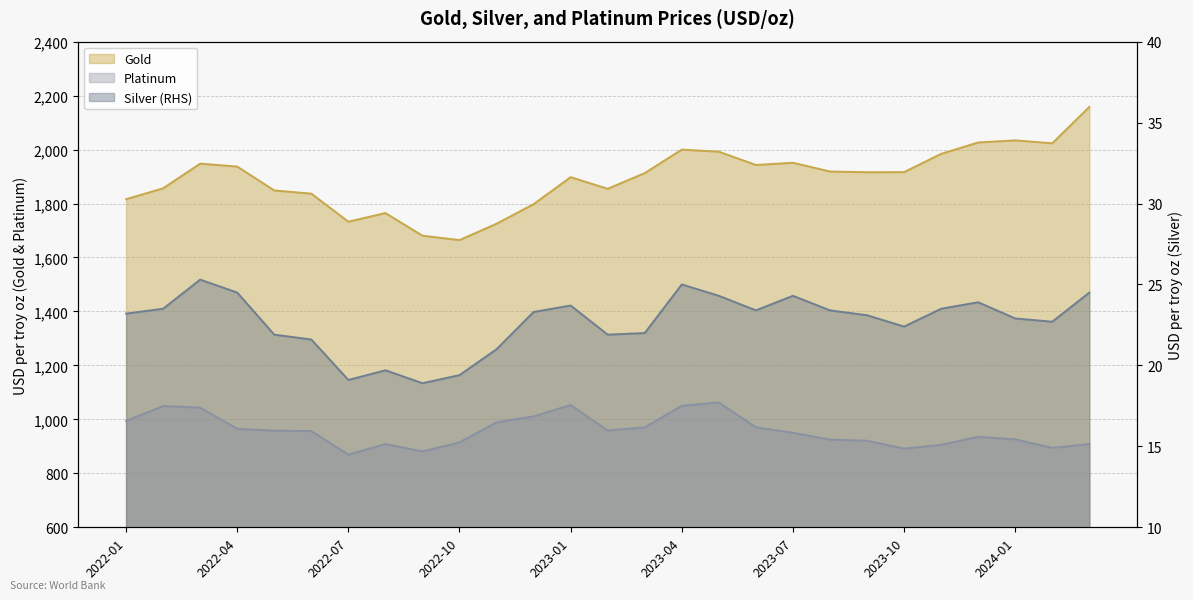

What value does the Silver (RHS) series have at 2023-01?

23.7